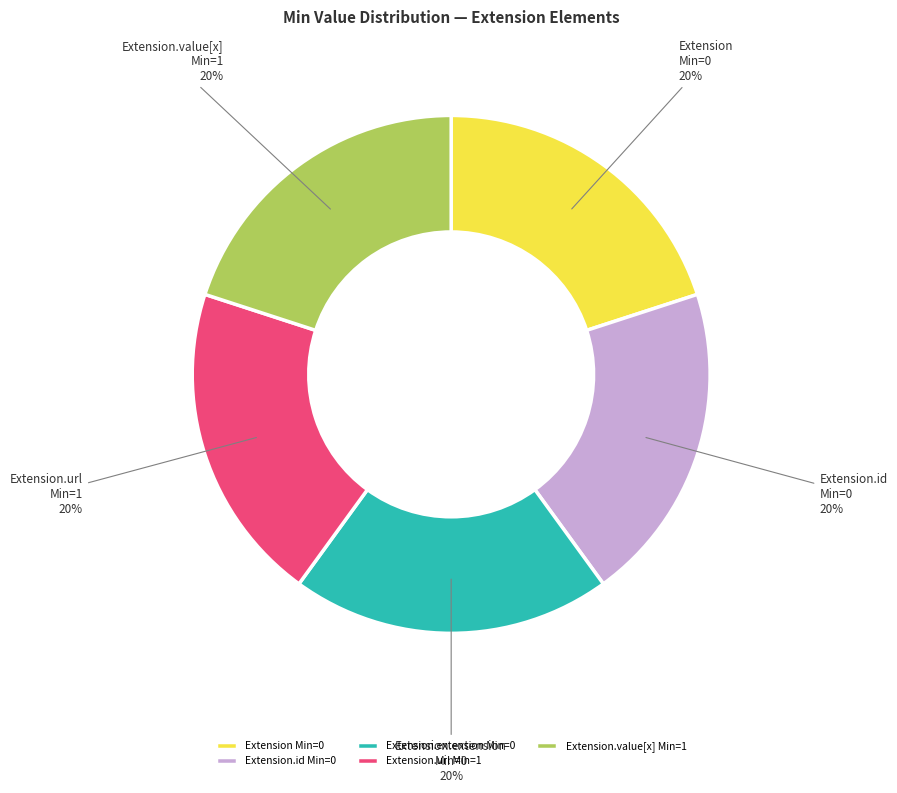

To the nearest percent, what is the average slice percentage?

20%